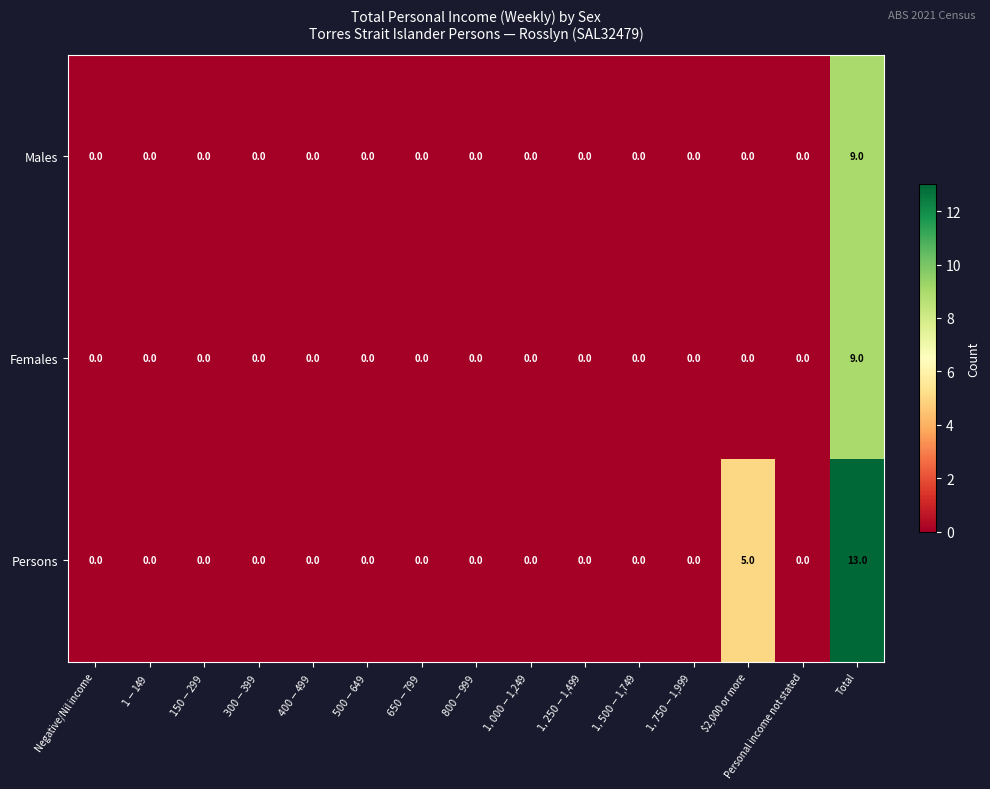

How many values in Females are above zero?

1